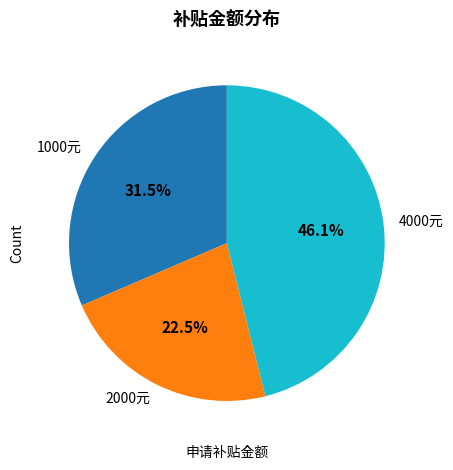

How many slices are in this pie chart?

3